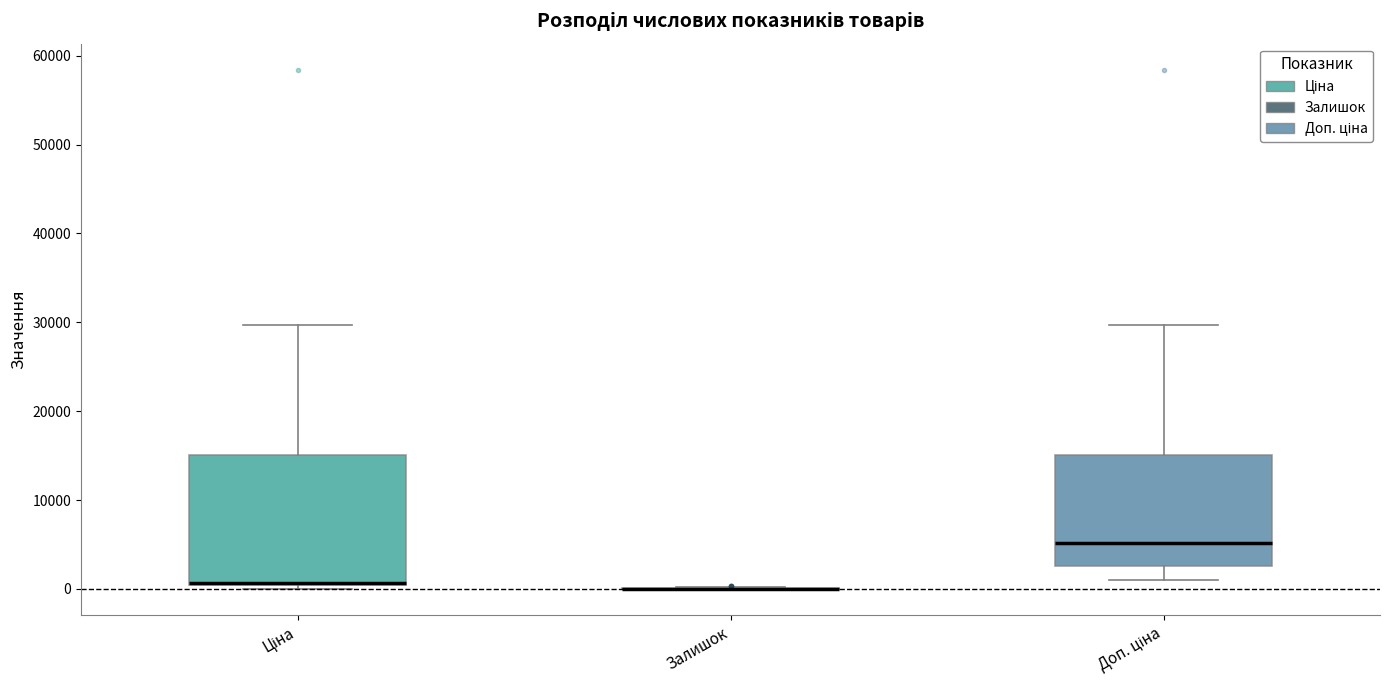

Reading left to right, transcribe this box plot: for each box, give where its median line is, the range the box spans, and where its two whiskers end, as read against the y-axis. The values are not printed on the chart, so give them approximately, as read against the axis.

Ціна: median 1000 (drawn on the box's lower edge), box 0 to 15000, whiskers 0 (just below the box's lower edge) to 30000
Залишок: box collapsed to a line at 0, whiskers 0 to 0
Доп. ціна: median 5000, box 3000 to 15000, whiskers 1000 to 30000